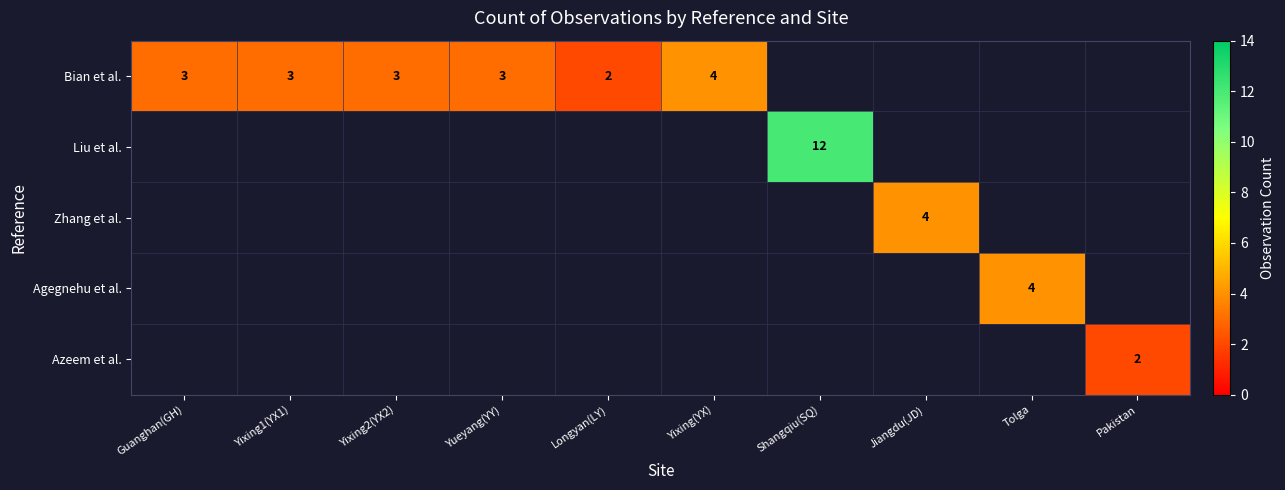

True or false: Zhang et al. has a value of 7 at Jiangdu(JD).

False